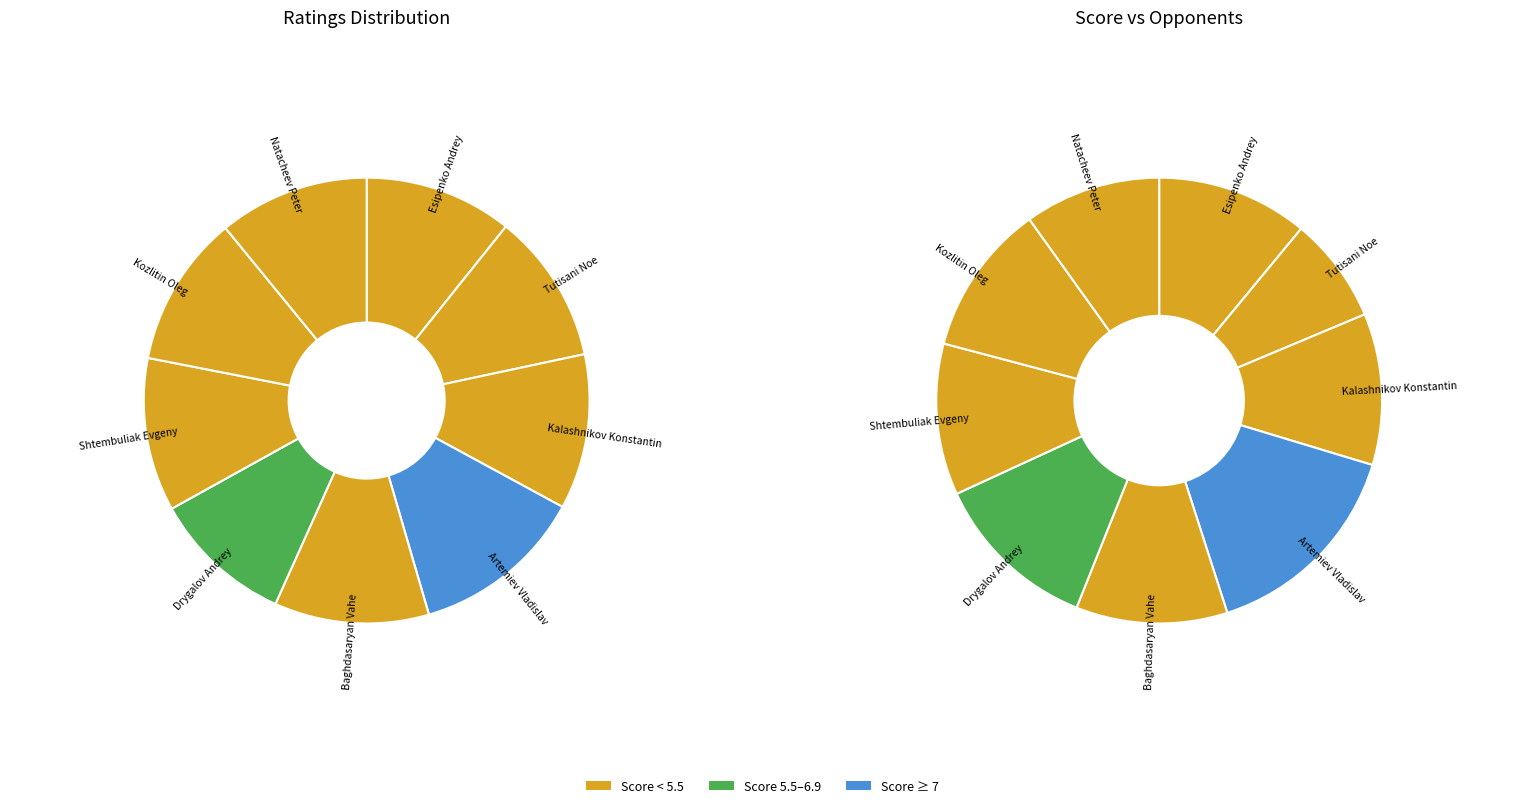

To the nearest percent, what percentage of the pie is Artemiev Vladislav?

13%